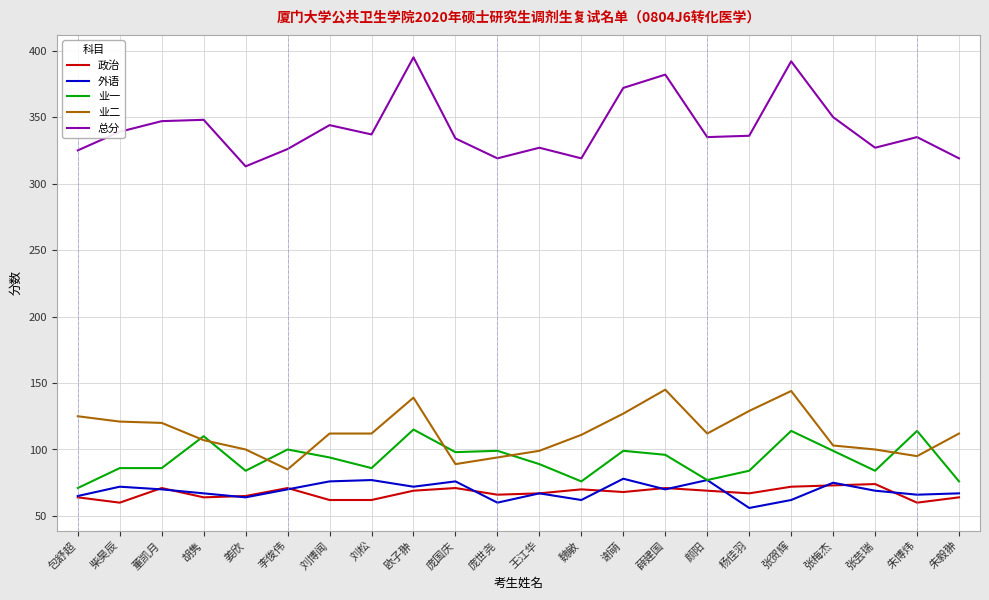

Count the number of categories in the chart.

22